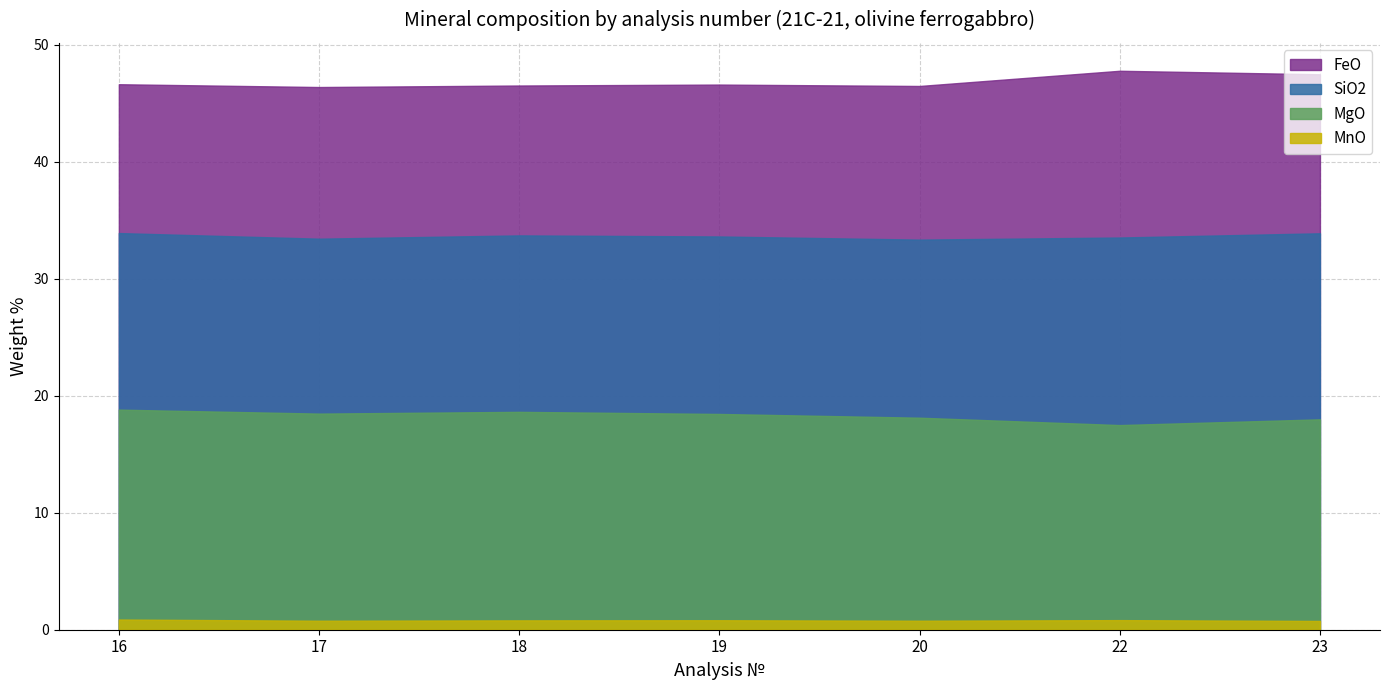

Rank the series by their maximum value, from lowest to highest.

MnO, MgO, SiO2, FeO